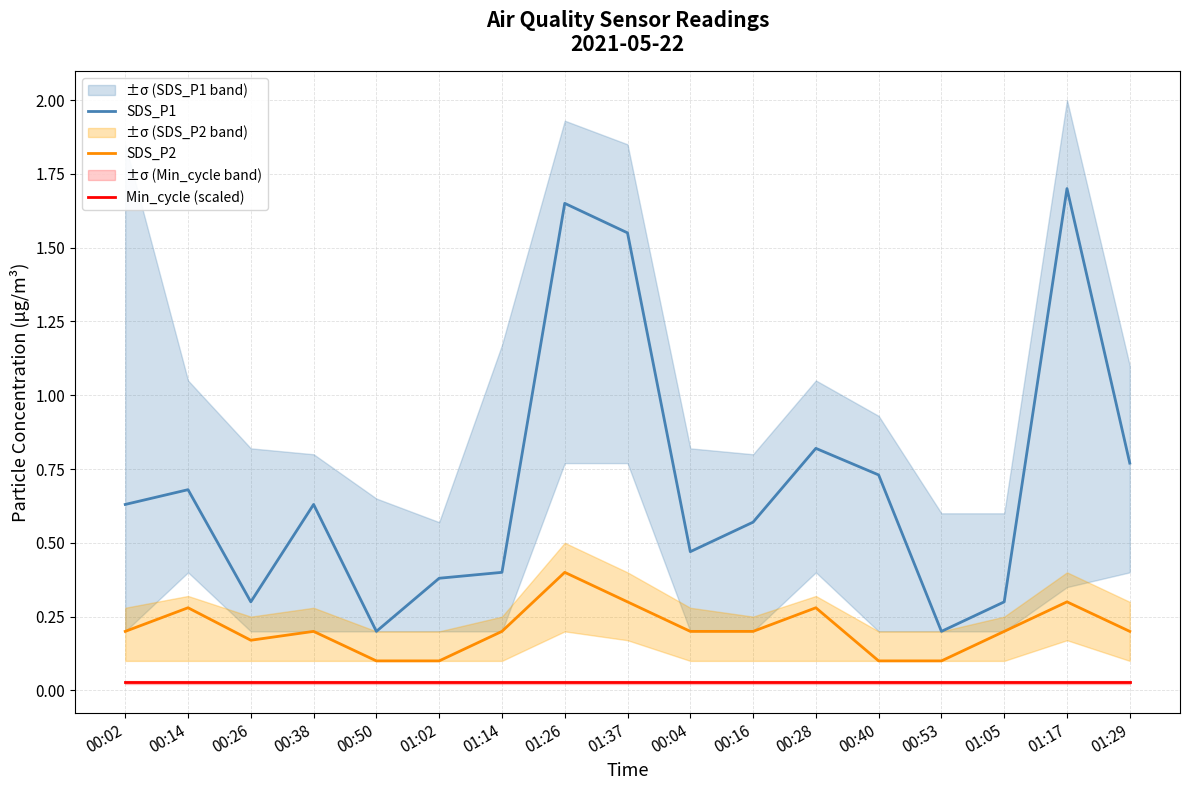

Where is the first local minimum for SDS_P1?

00:26